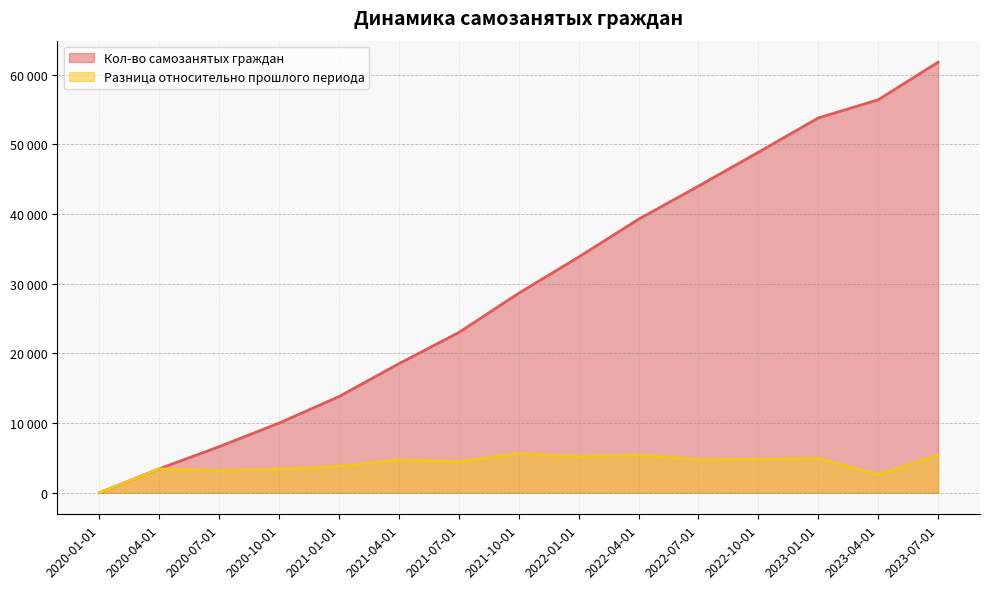

At which label is Разница относительно прошлого периода closest to 2819?

2023-04-01